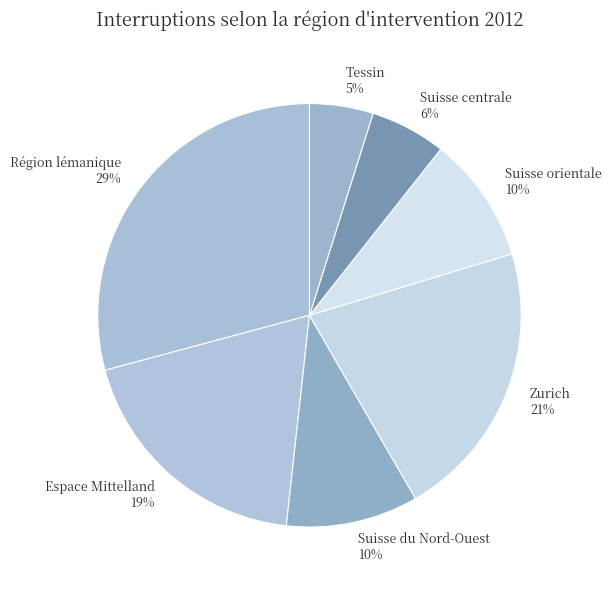

The Zurich slice represents 21% of the pie. True or false?

True